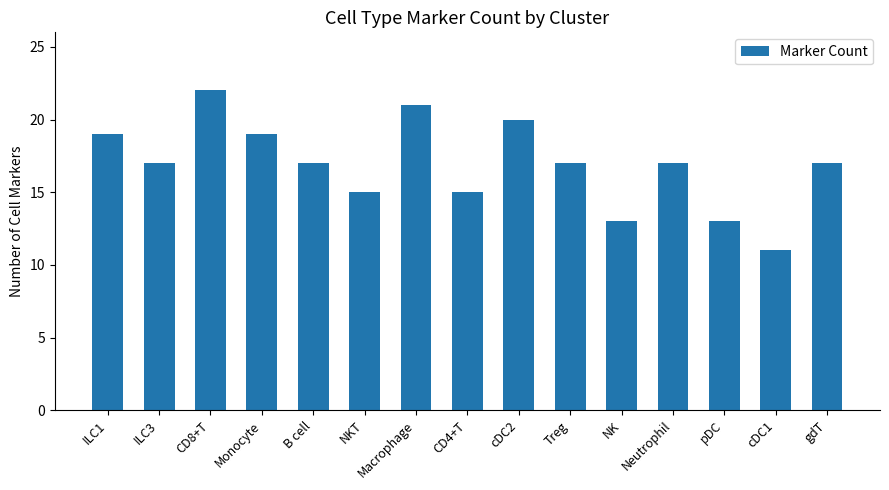

What is the value of the 1st bar from the left?

19